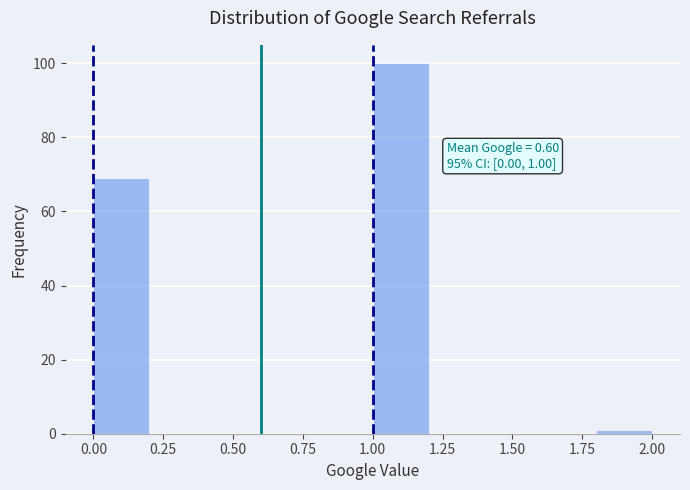

Over which range of the x-axis is the bar tallest?

1.0 to 1.2